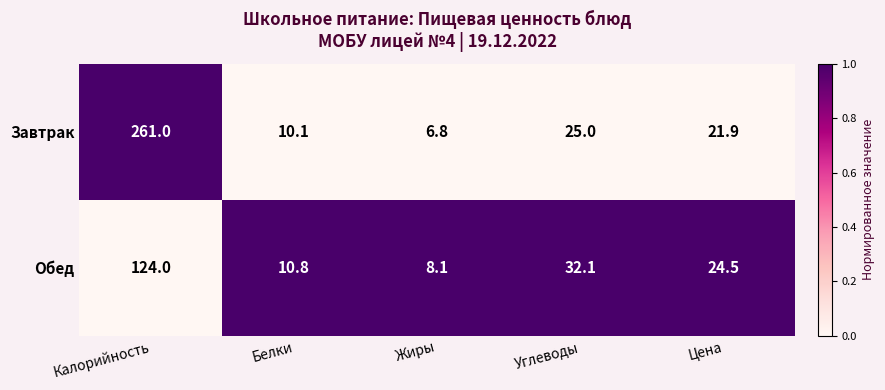

Which category has the lowest value across all series?

Жиры